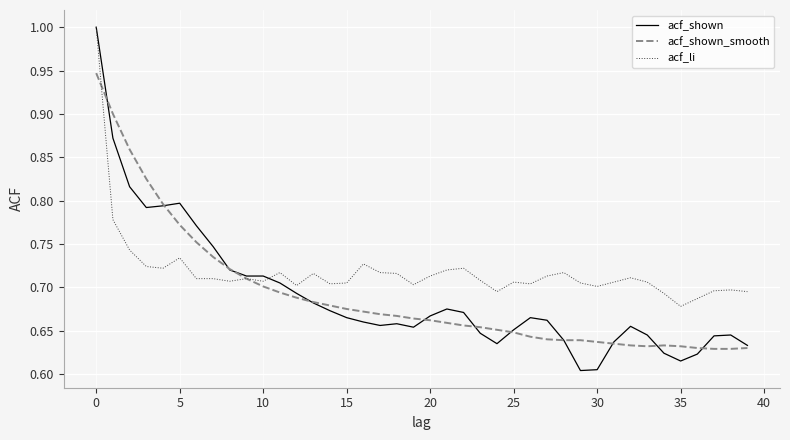

Which series has the widest spread of values?

acf_shown